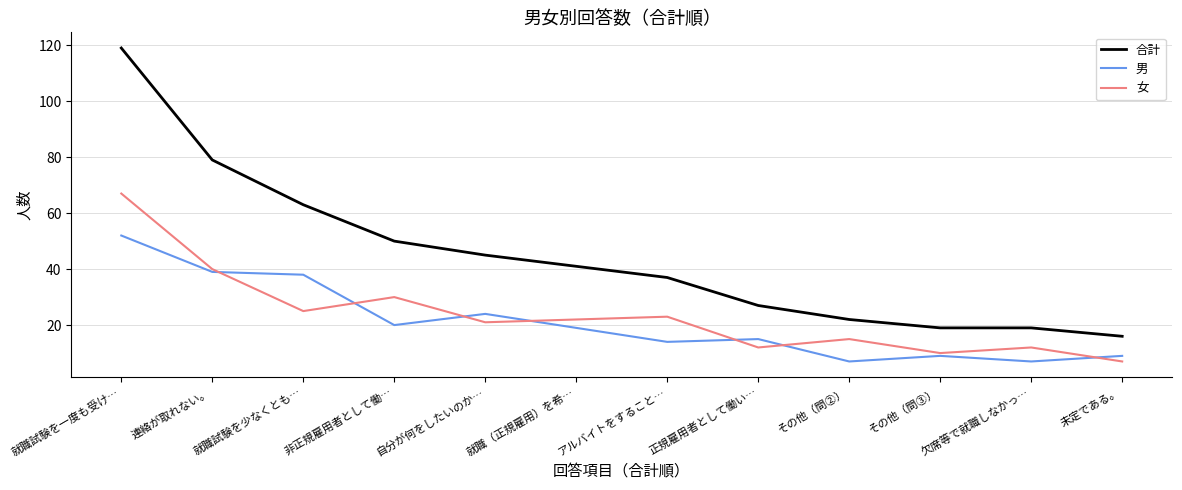

Rank the series by their maximum value, from highest to lowest.

合計, 女, 男